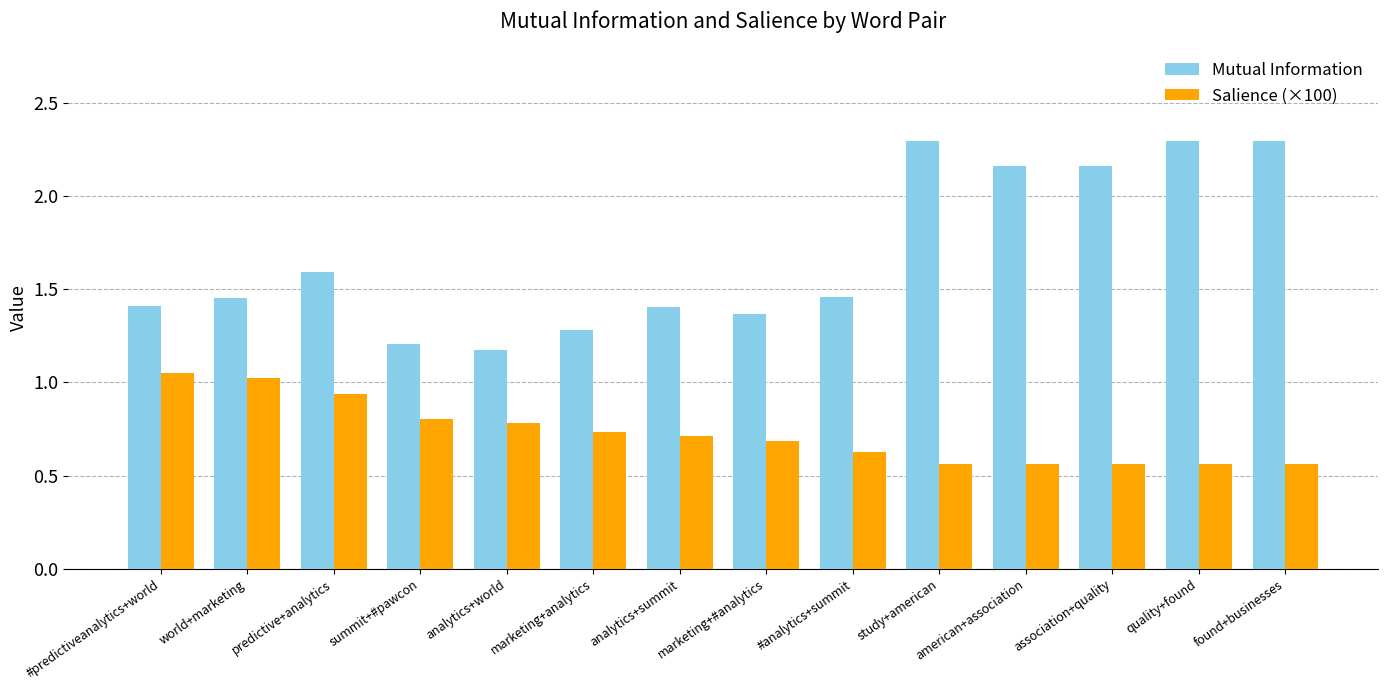

What position from the right is #predictiveanalytics+world?

14